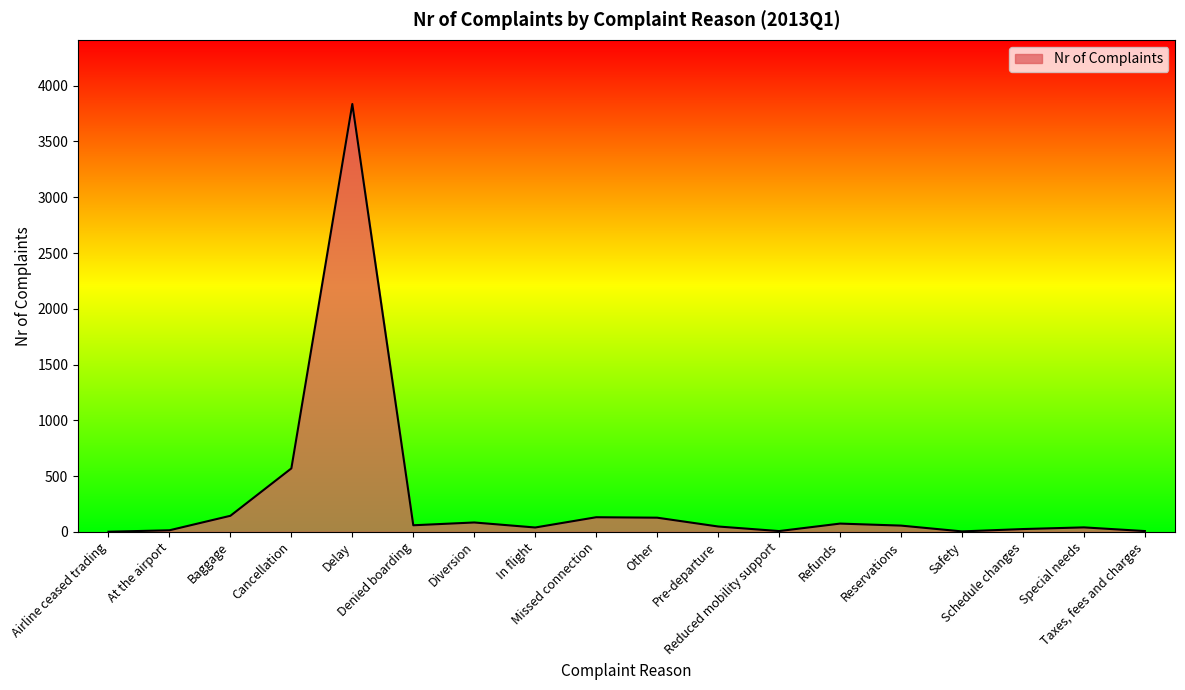

The chart shows a value of 1 at Airline ceased trading. True or false?

True